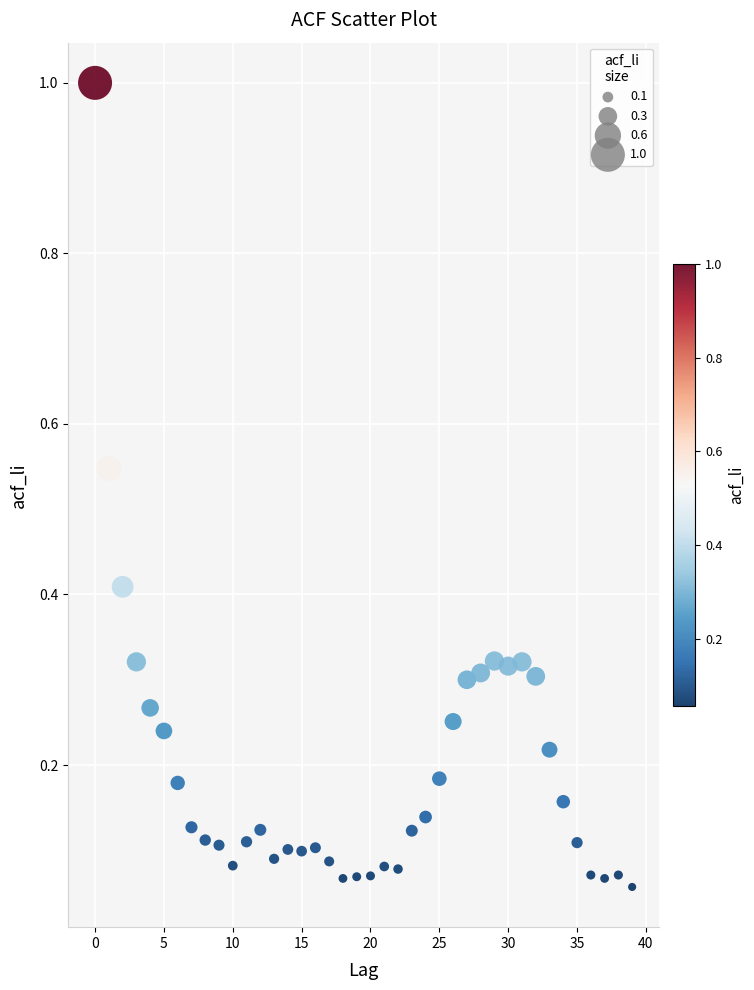

What is the range of Y values (max minus min)?

0.9